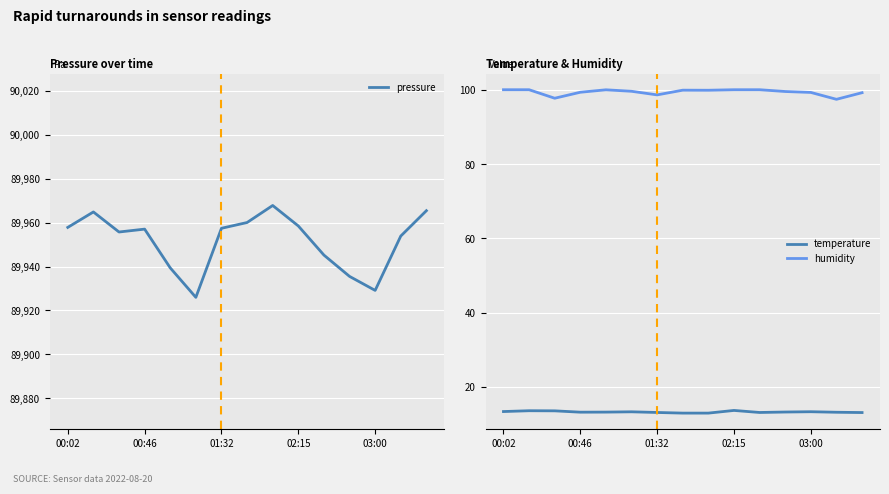

Reading right to left, list all the values displayed in this chart.

pressure: 89965.4	89953.8	89929.1	89935.5	89945.2	89958.4	89967.8	89960.0	89957.4	89926.0	89939.4	89957.0	89955.7	89964.8	89957.8
temperature: 13.1	13.2	13.3	13.2	13.1	13.7	13.0	13.0	13.1	13.3	13.2	13.2	13.6	13.6	13.4
humidity: 99.2	97.4	99.3	99.5	100.0	100.0	99.9	99.9	98.6	99.6	100.0	99.3	97.7	100.0	100.0